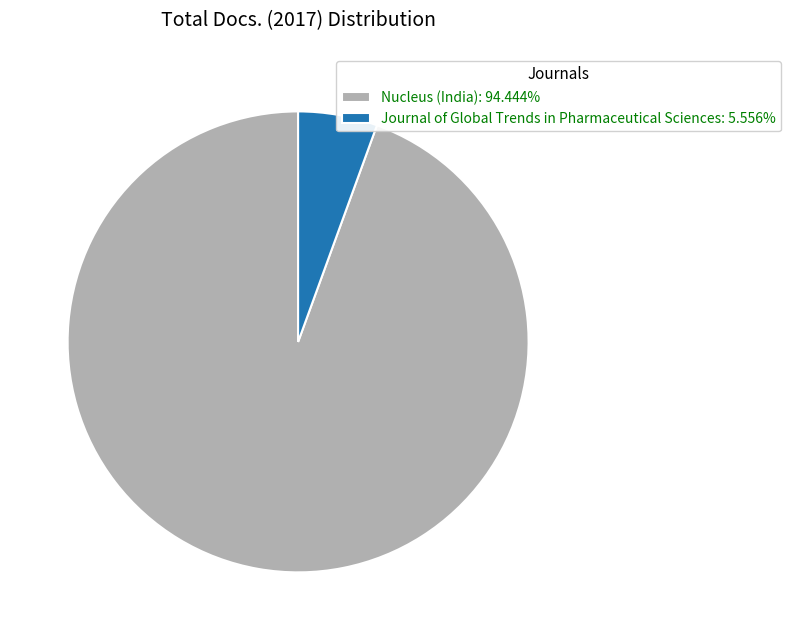

Is Journal of Global Trends in Pharmaceutical Sciences the majority of the pie?

No